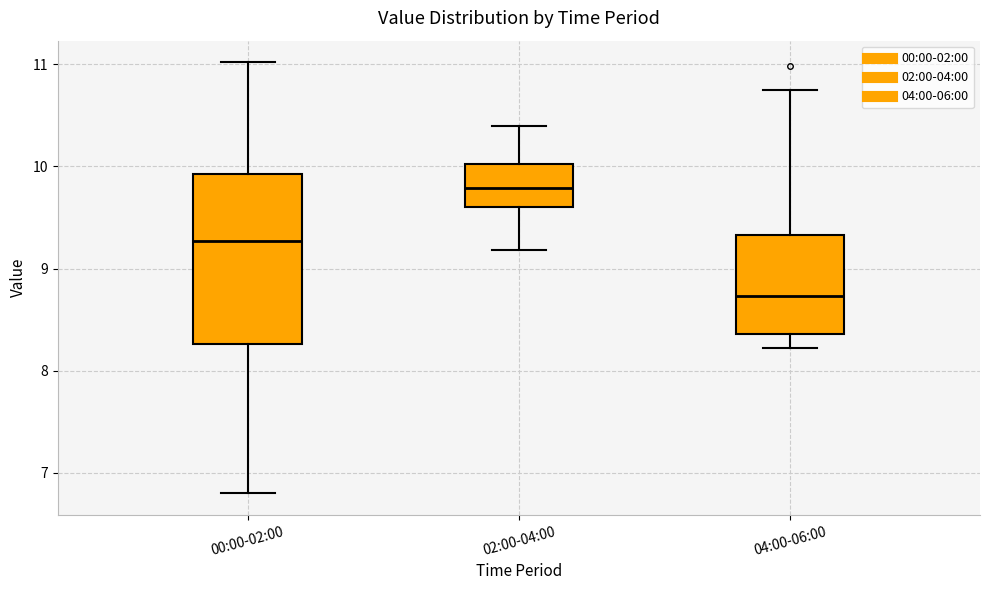

Reading left to right, transcribe this box plot: for each box, give where its median line is, the range the box spans, and where its two whiskers end, as read against the y-axis. The values are not printed on the chart, so give them approximately, as read against the axis.

00:00-02:00: median 9.3, box 8.3 to 9.9, whiskers 6.8 to 11.0
02:00-04:00: median 9.8, box 9.6 to 10.0, whiskers 9.2 to 10.4
04:00-06:00: median 8.7, box 8.4 to 9.3, whiskers 8.2 to 10.8